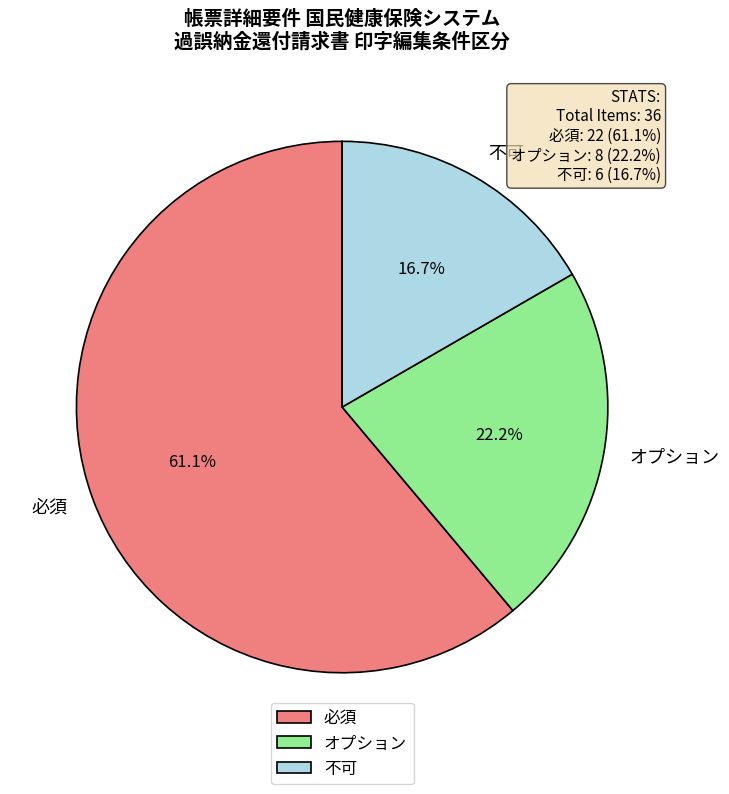

Which category has the biggest portion of the pie?

必須